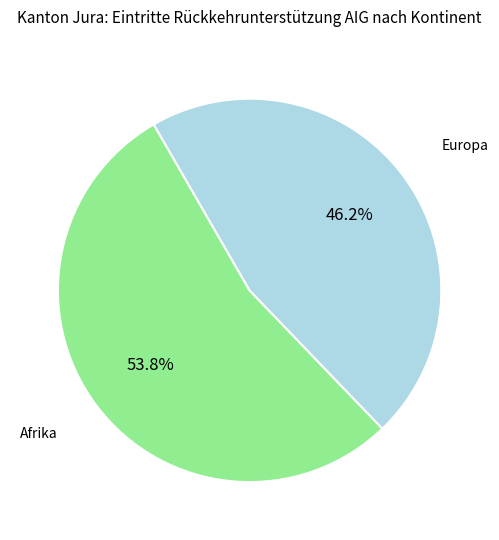

Does any single category account for the majority?

Yes